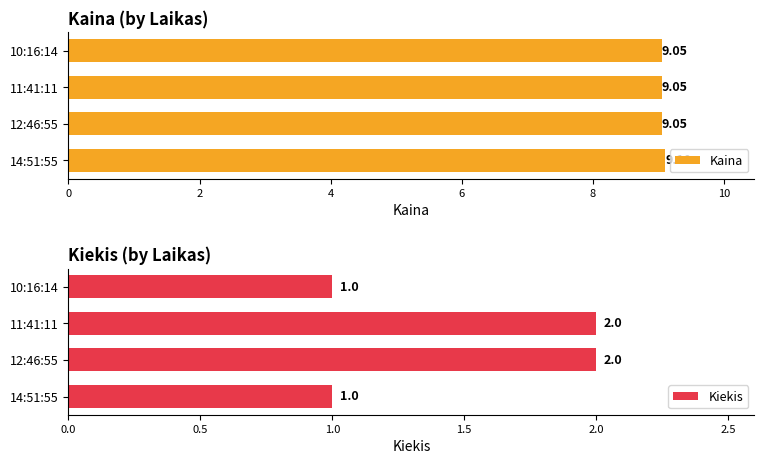

How many Kiekis values are between 1 and 2?

4